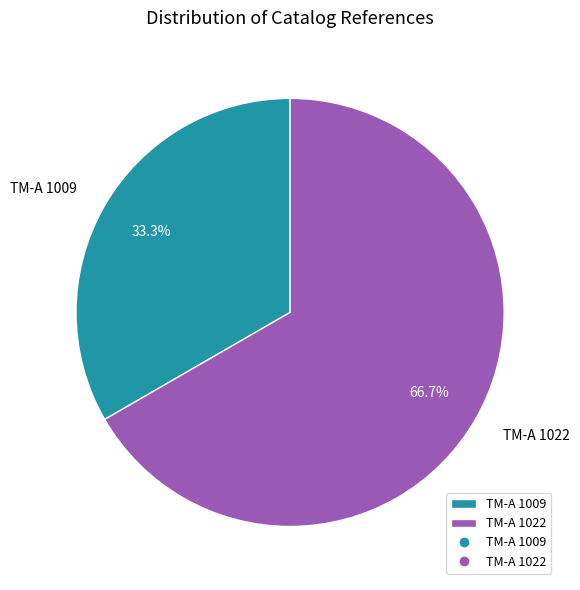

Which has a higher value, TM-A 1009 or TM-A 1022?

TM-A 1022